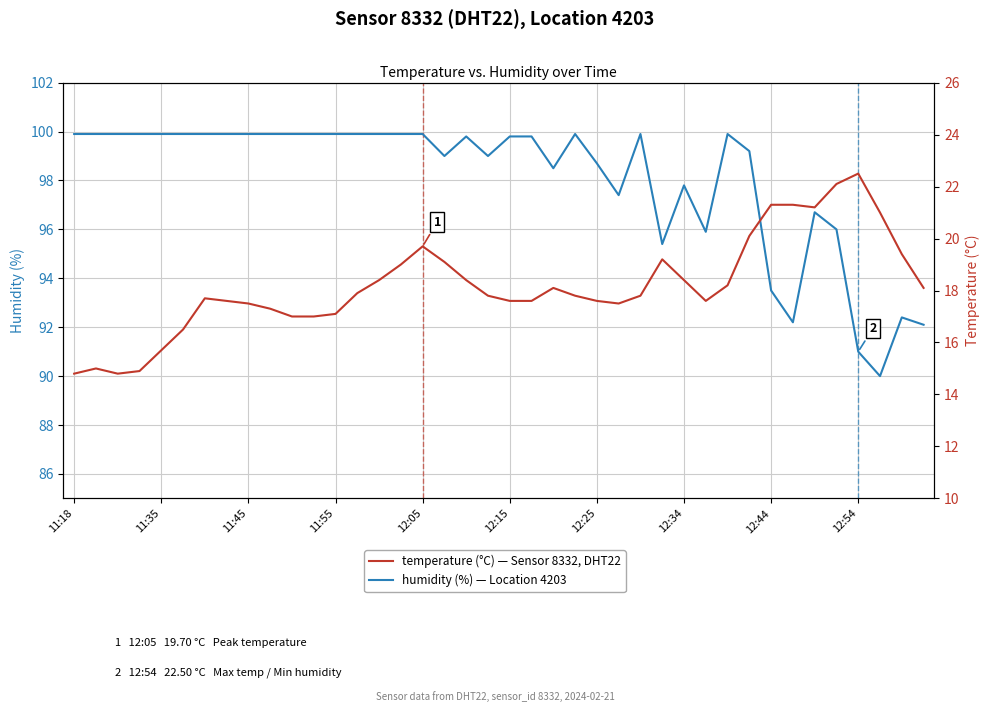

At 19, list the series in order from smallest to largest.

temperature, humidity